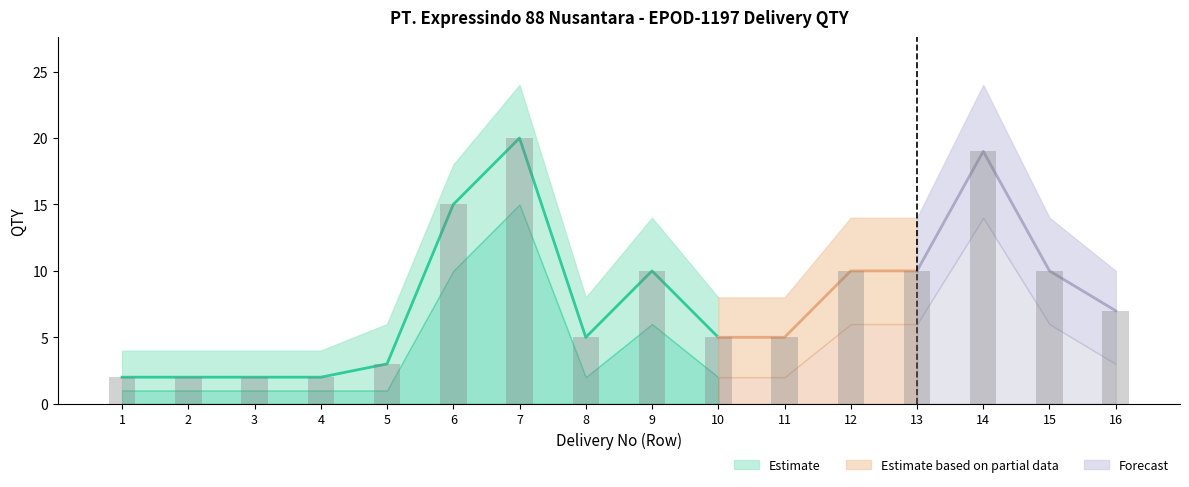

Rank the series at 6 from lowest to highest value.

QTY_lower, QTY, QTY_upper